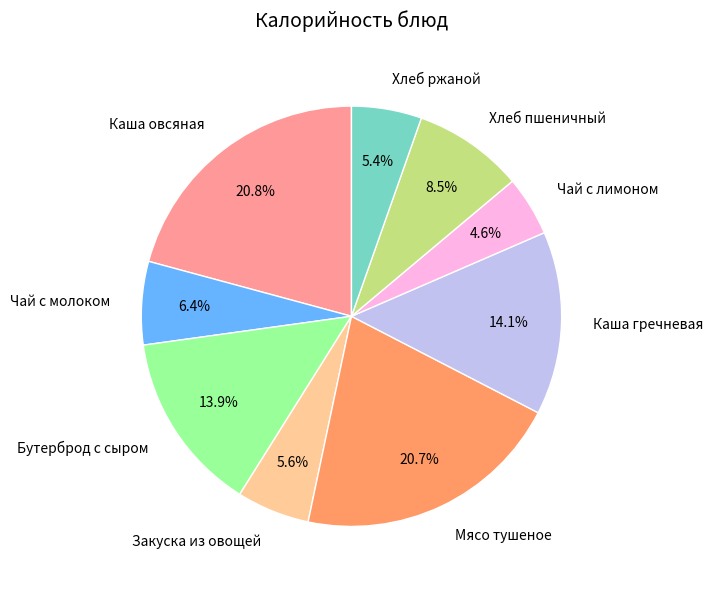

Is there a majority slice in this chart?

No